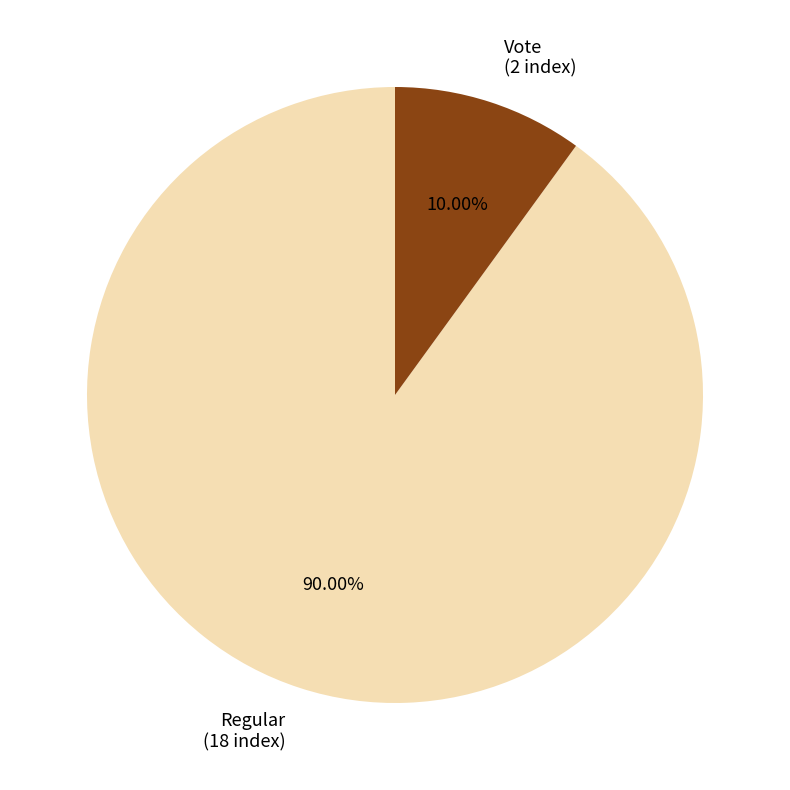

Rank the categories by value from lowest to highest.

Vote (2 index), Regular (18 index)